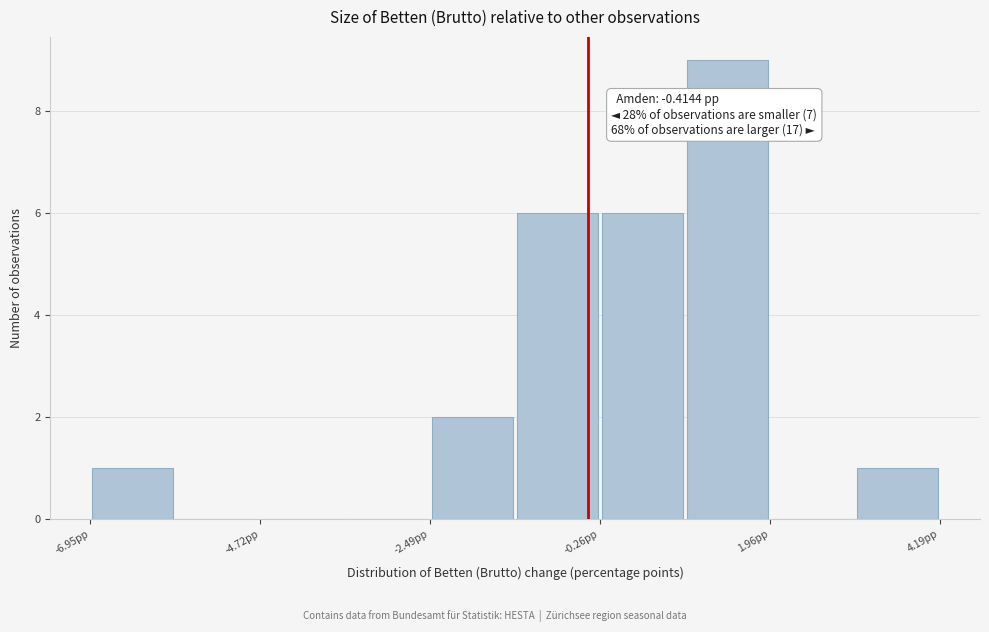

Read against the x-axis, roughly where is the centre of the tallest bar?

1.5